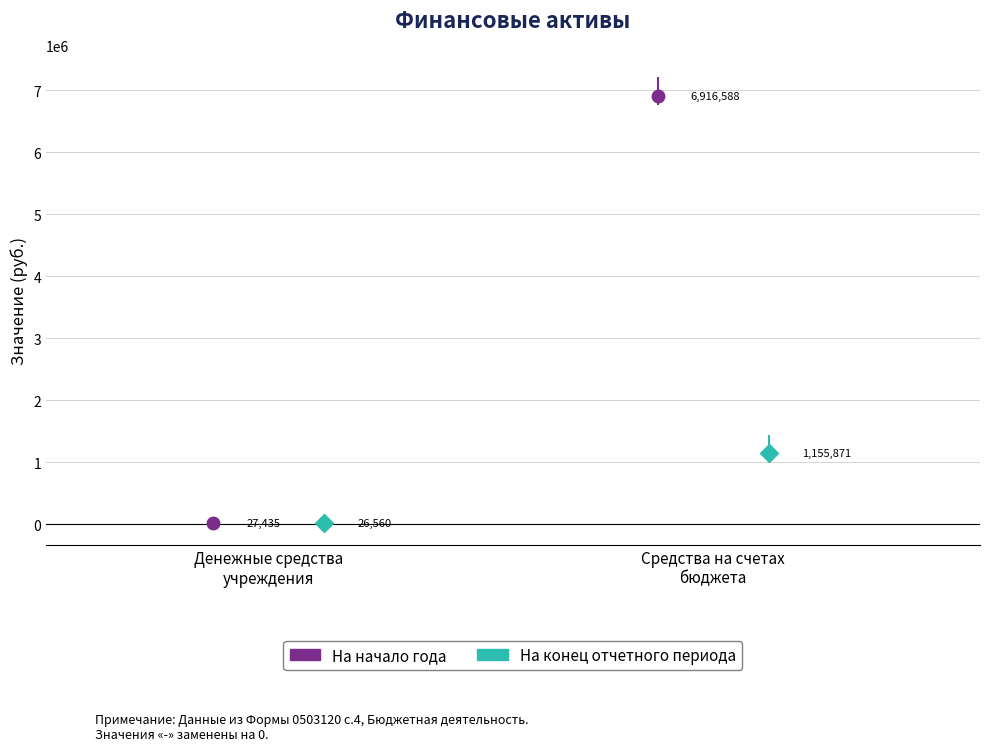

What is the value of the На начало года point at the 2nd from the left?

6916587.7